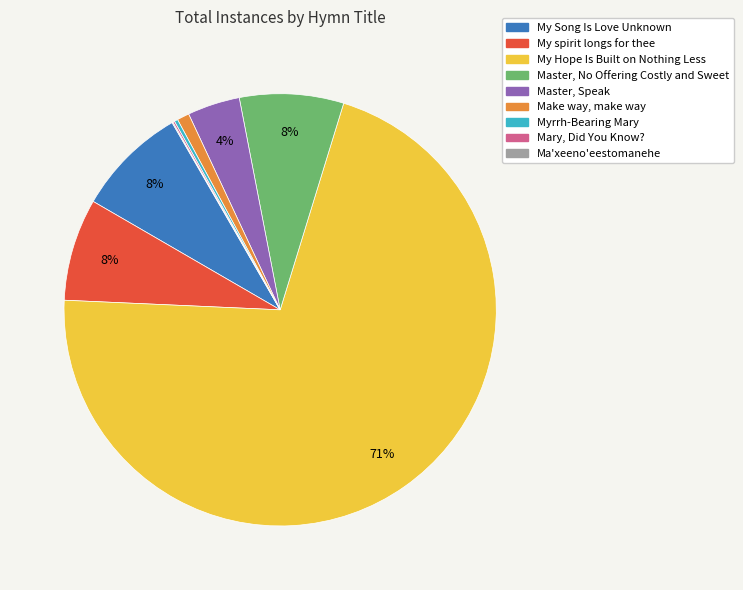

Which has a higher value, Master, No Offering Costly and Sweet or My Hope Is Built on Nothing Less?

My Hope Is Built on Nothing Less